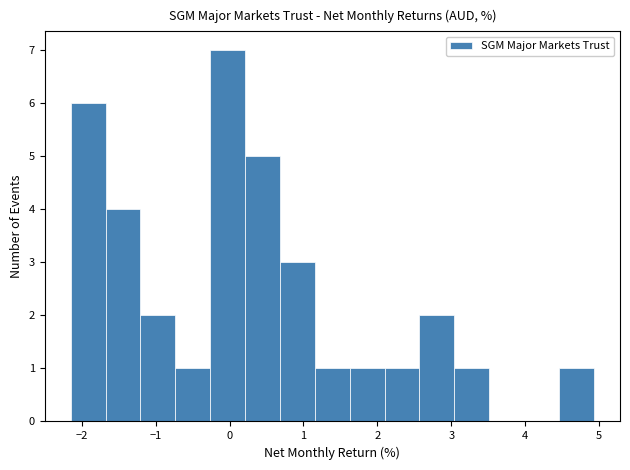

Reading left to right, transcribe this chart: for each bar, give the range it covers on the x-axis and its height. Neither the bar edges nor the heights are printed on the chart, so give them approximately, as read against the axes.

-2.1 to -1.7: 6
-1.7 to -1.2: 4
-1.2 to -0.7: 2
-0.7 to -0.3: 1
-0.3 to 0.2: 7
0.2 to 0.7: 5
0.7 to 1.2: 3
1.2 to 1.6: 1
1.6 to 2.1: 1
2.1 to 2.6: 1
2.6 to 3.0: 2
3.0 to 3.5: 1
3.5 to 4.0: 0
4.0 to 4.5: 0
4.5 to 4.9: 1